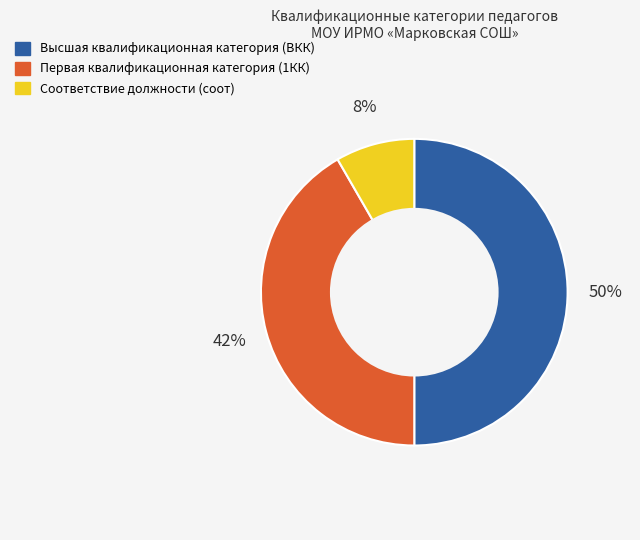

How many slices are in this pie chart?

3